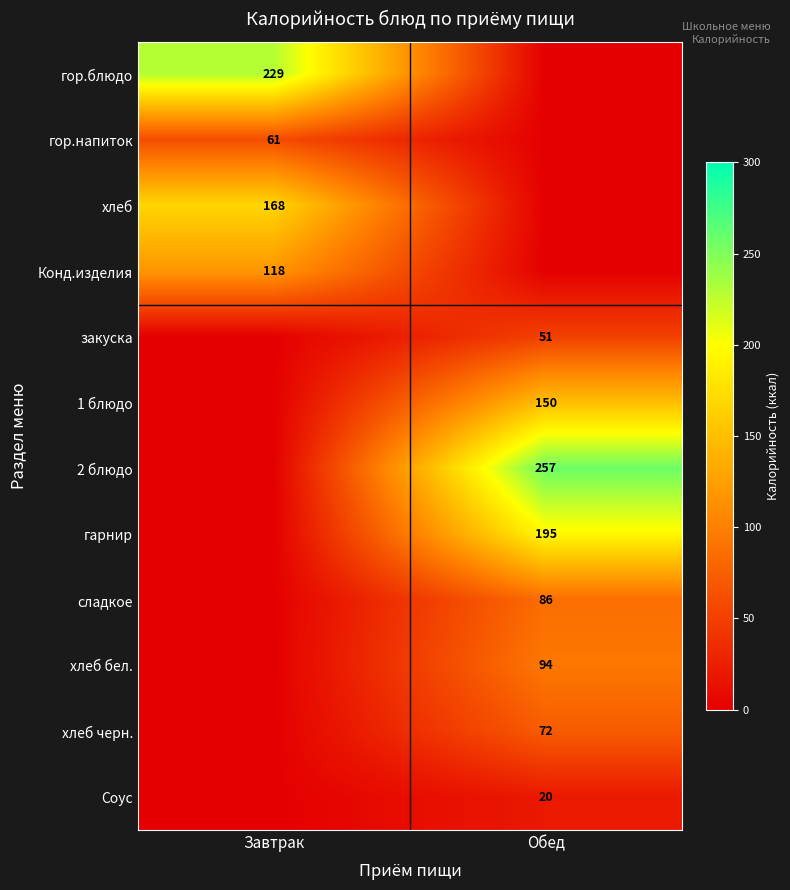

The value of гор.блюдо at Завтрак is 121. True or false?

False